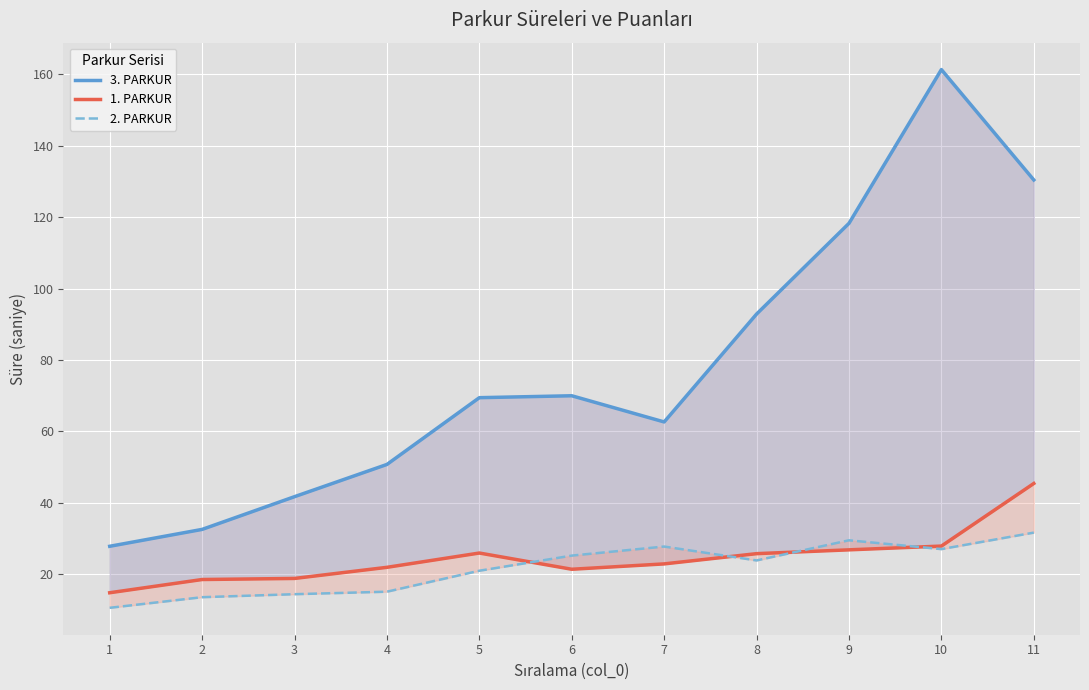

True or false: 3. PARKUR has more than 2 points higher than both neighbors.

False